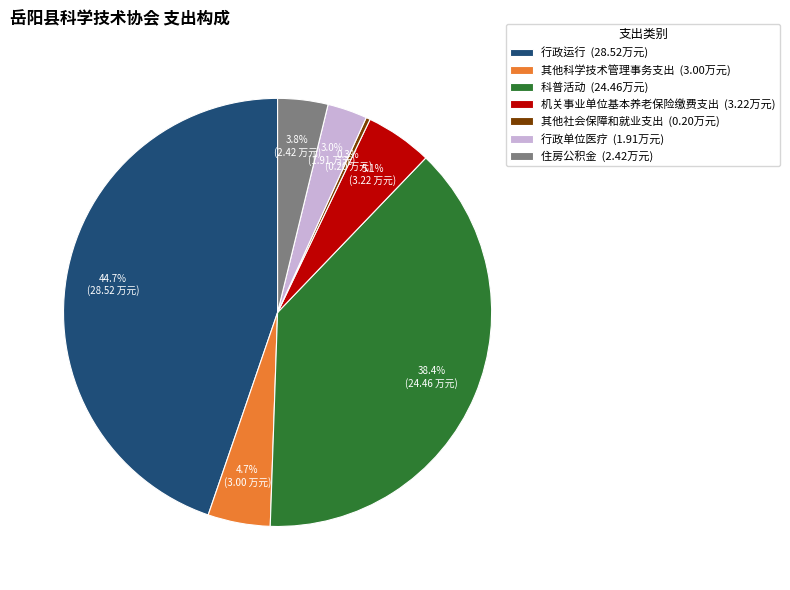

The 行政运行 slice represents 45% of the pie. True or false?

True